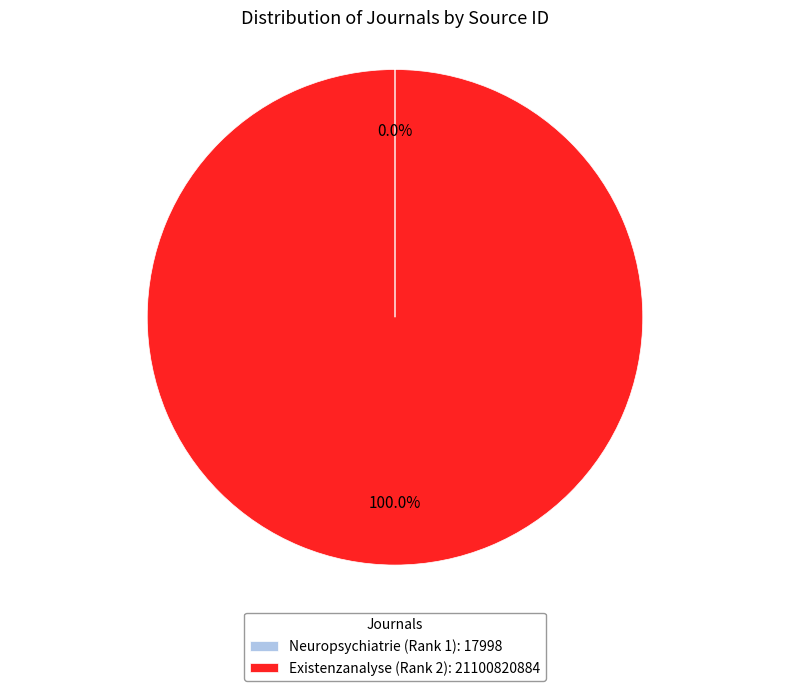

Does Existenzanalyse (Rank 2): 21100820884 represent more than half of the total?

Yes